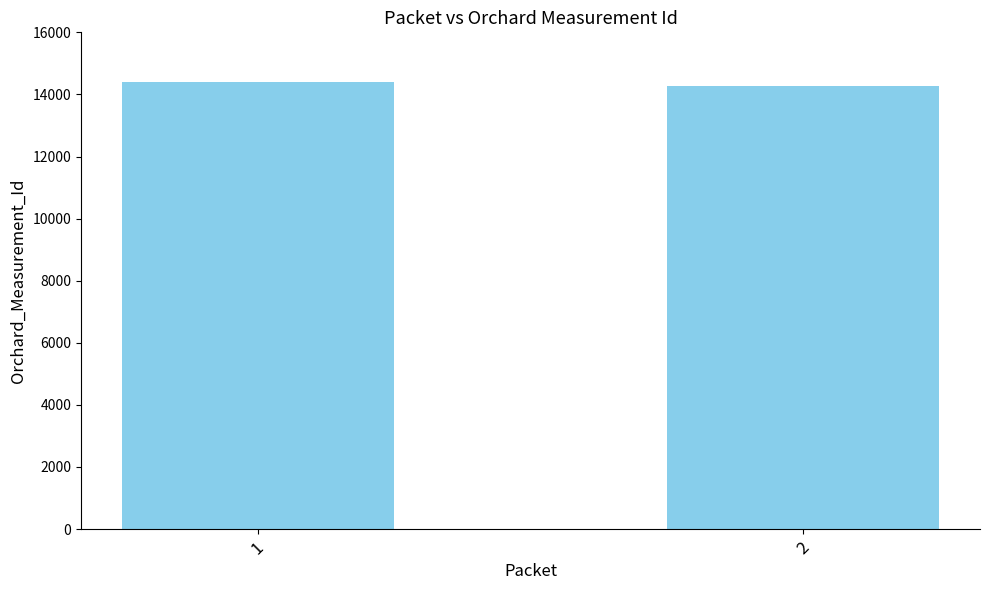

Read the value at 2.

14260